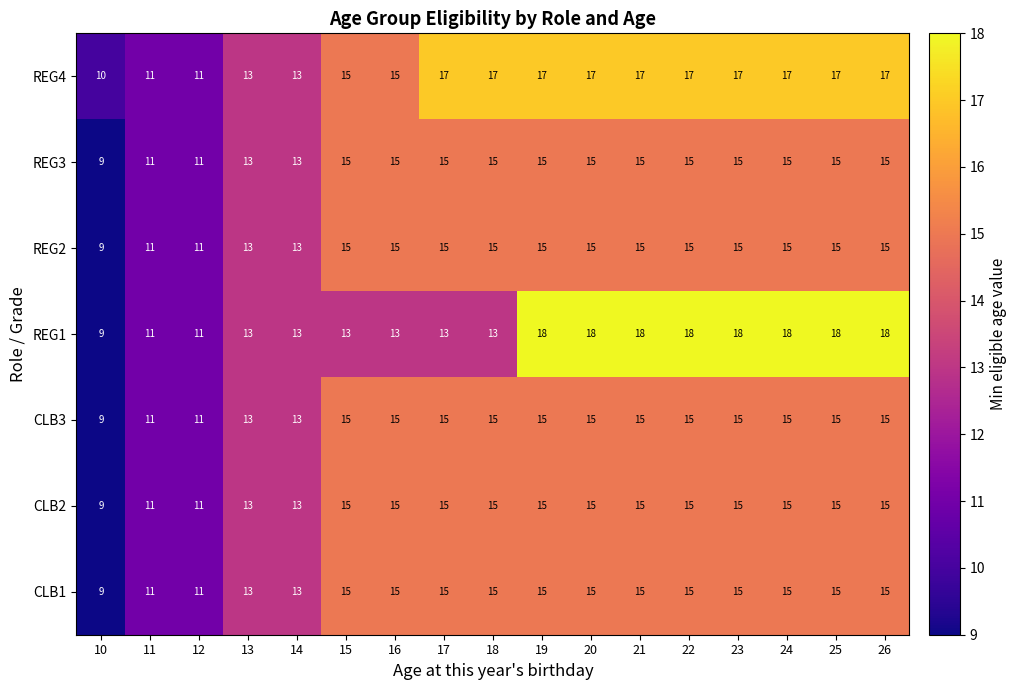

What is the maximum value for CLB2?

15